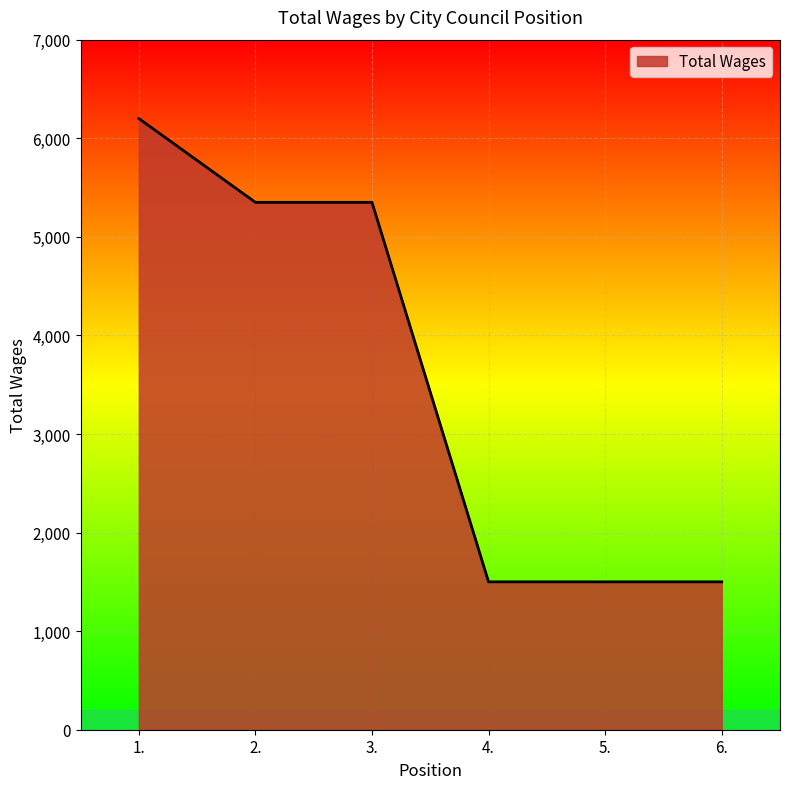

What is the greatest value displayed?

6200